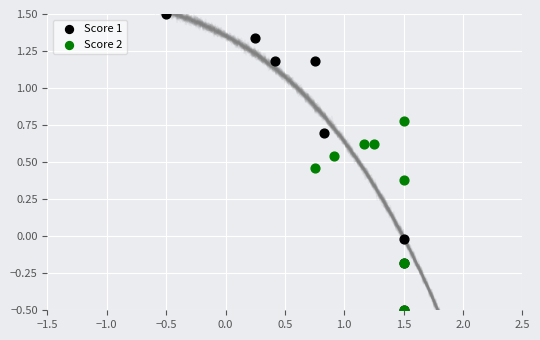

Which series reaches the maximum Y coordinate?

Score 1